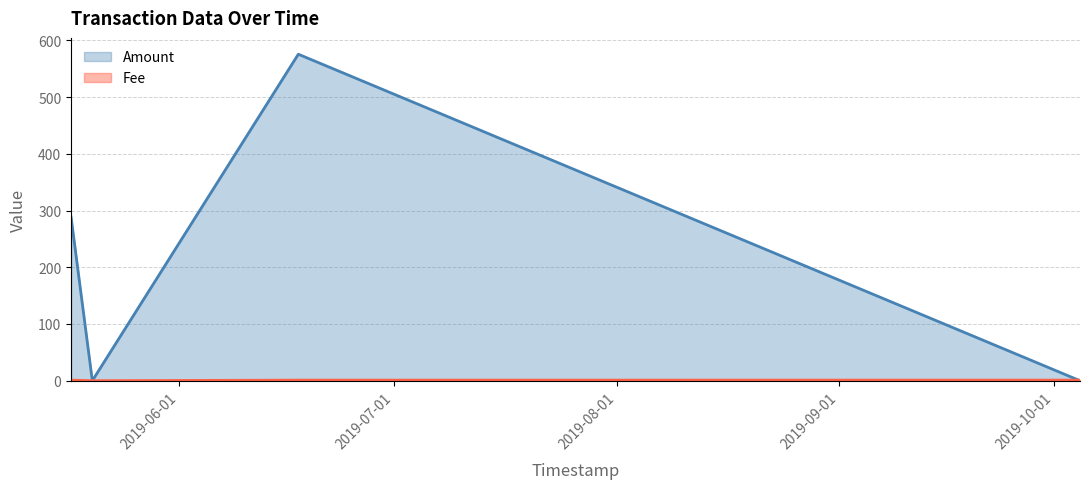

Count the number of data series in this chart.

2